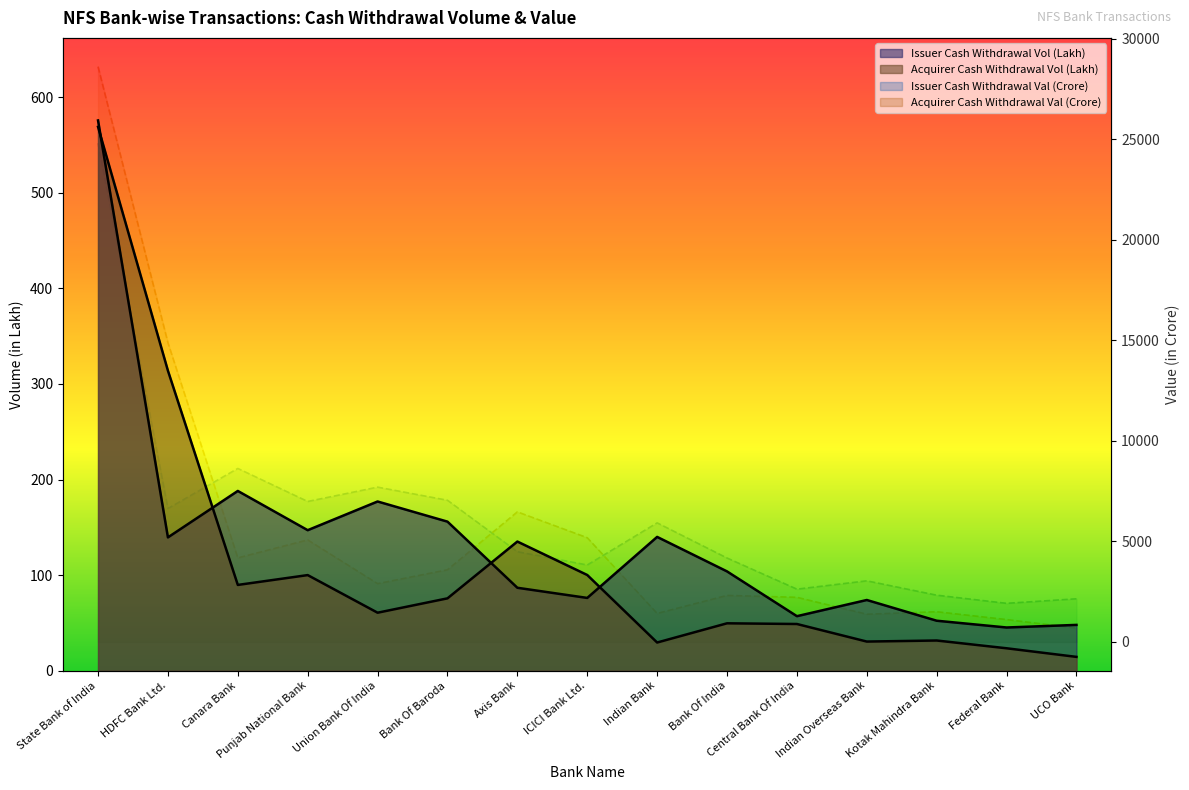

In Acquirer Cash Withdrawal Vol (Lakh), how many points are lower than both neighbors (excluding endpoints)?

4